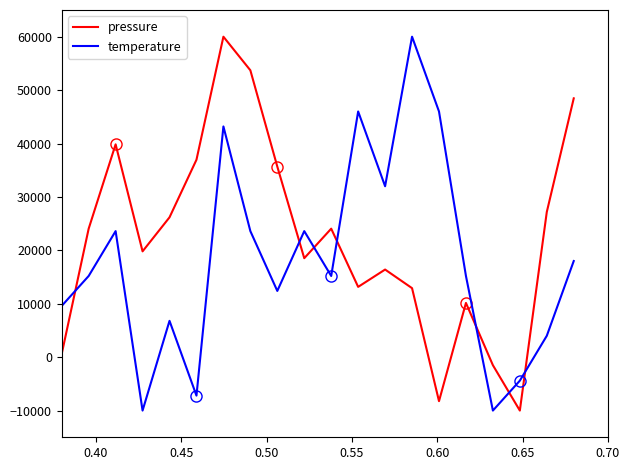

How many times do pressure and temperature cross each other?

7